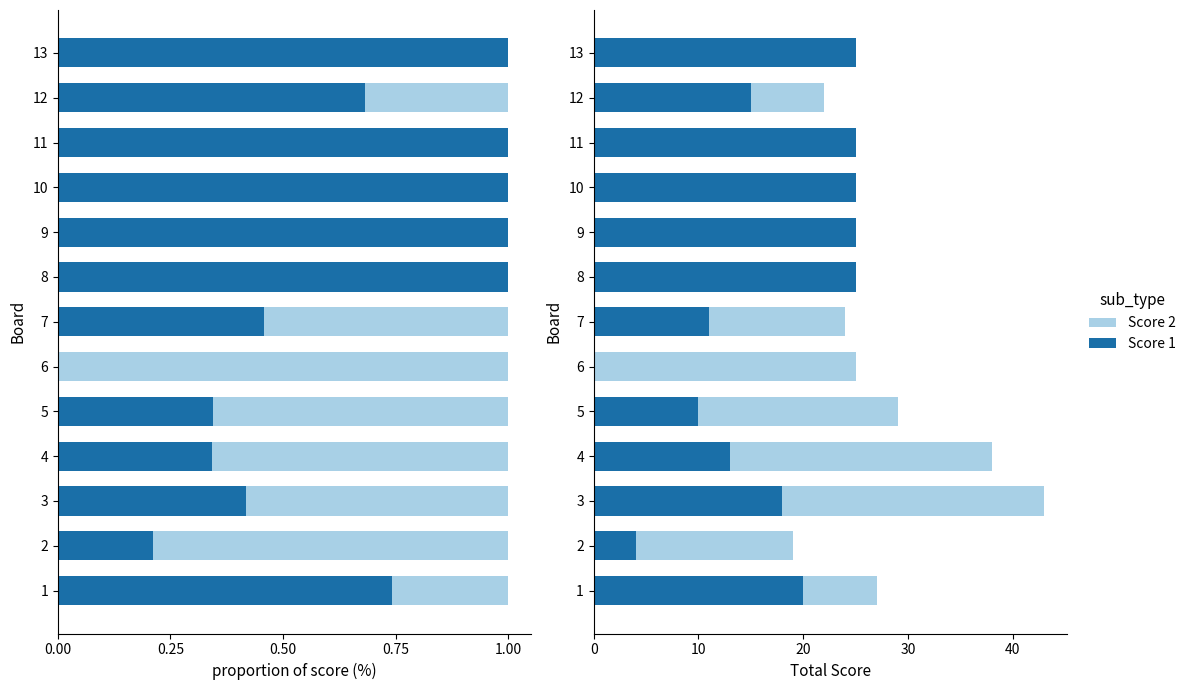

At how many categories does at least one series exceed 23?

8